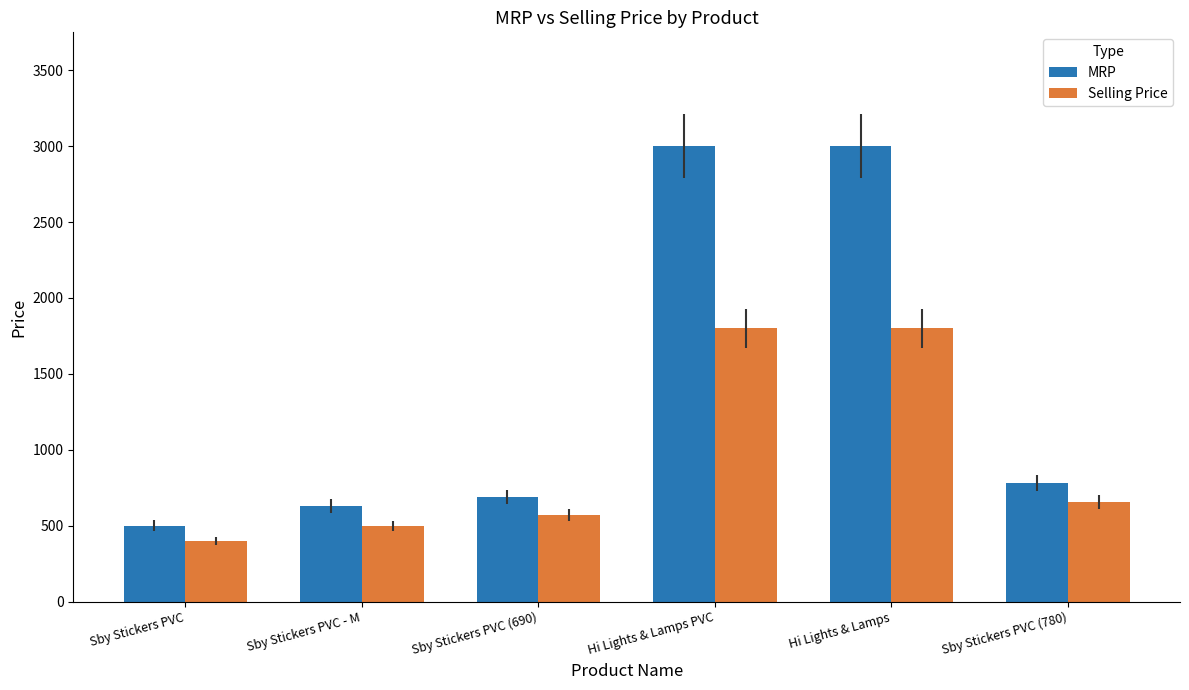

At which label is Selling Price closest to 1099?

Sby Stickers PVC (780)